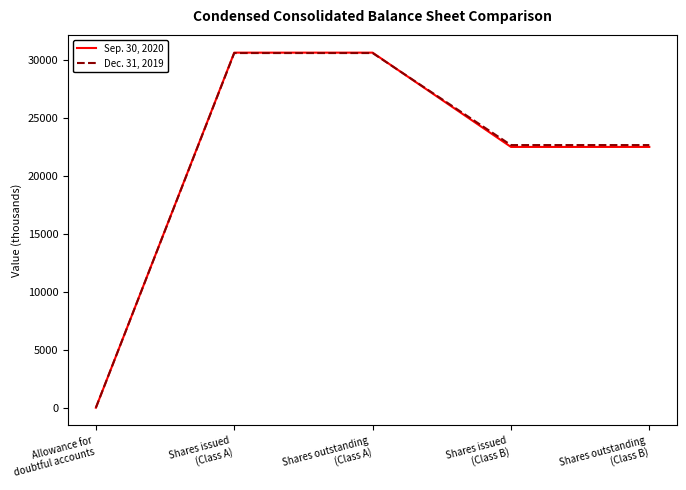

What is the maximum value for Sep. 30, 2020?

30645.0